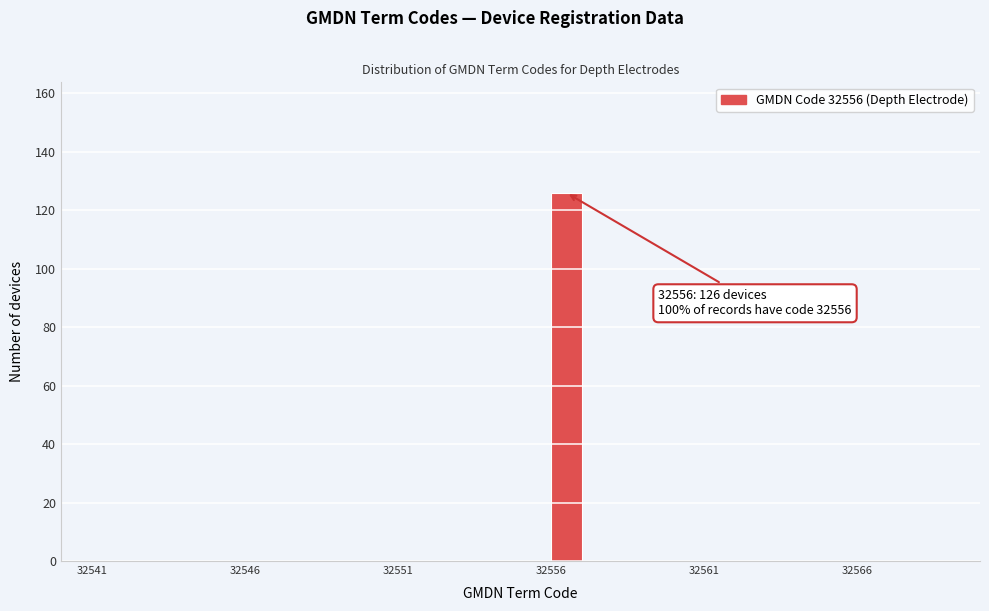

Read against the x-axis, roughly where is the centre of the tallest bar?

32556.5